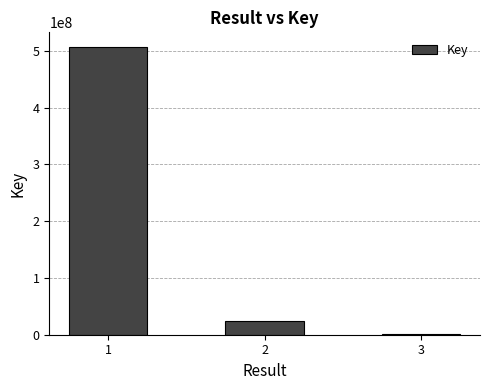

What is the ratio of the value at 1 to the value at 2?

21.4